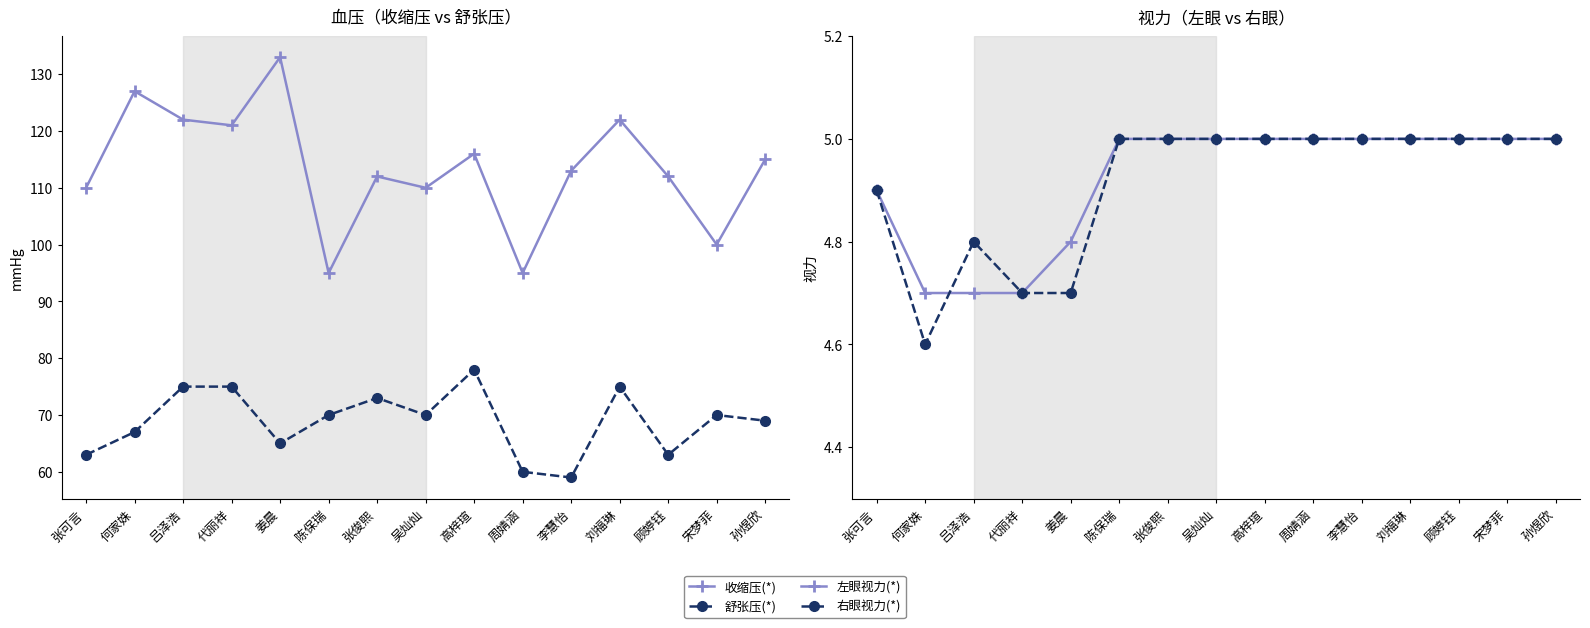

What is the label of the 2nd point from the left?

何家姝